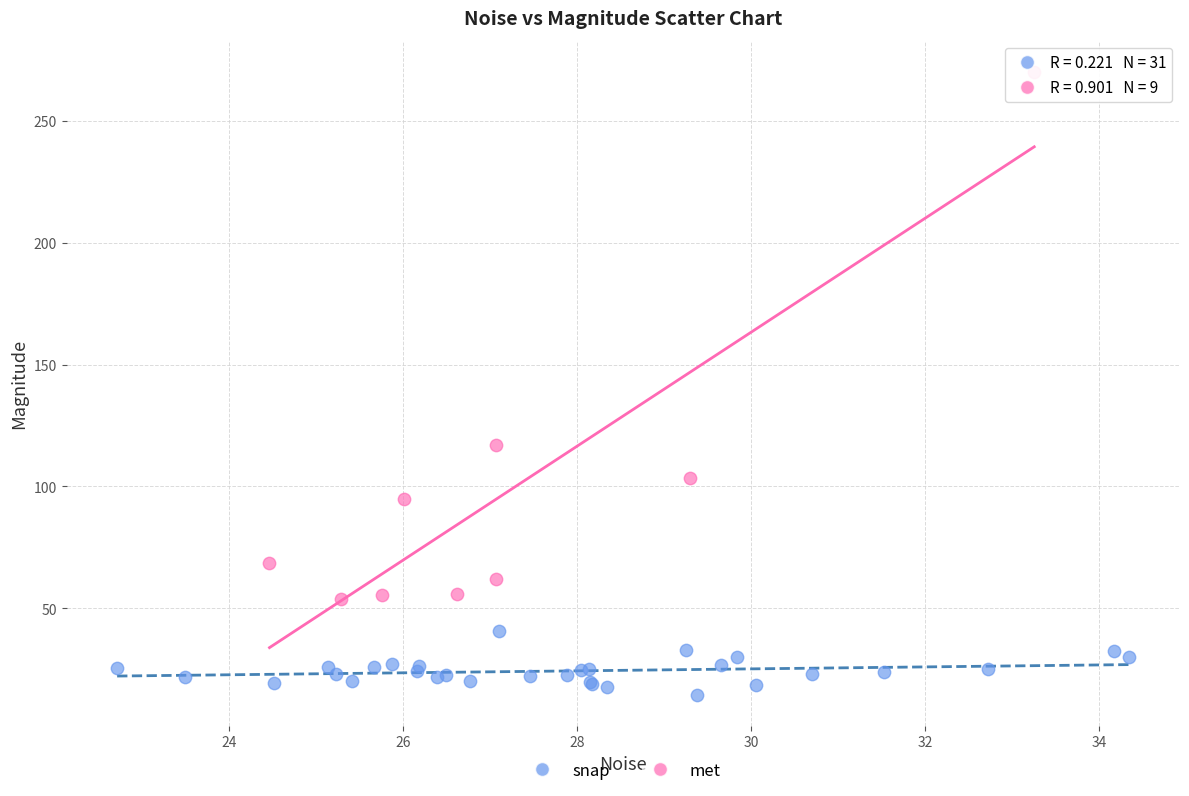

Which series has the largest Y range (max minus min)?

met